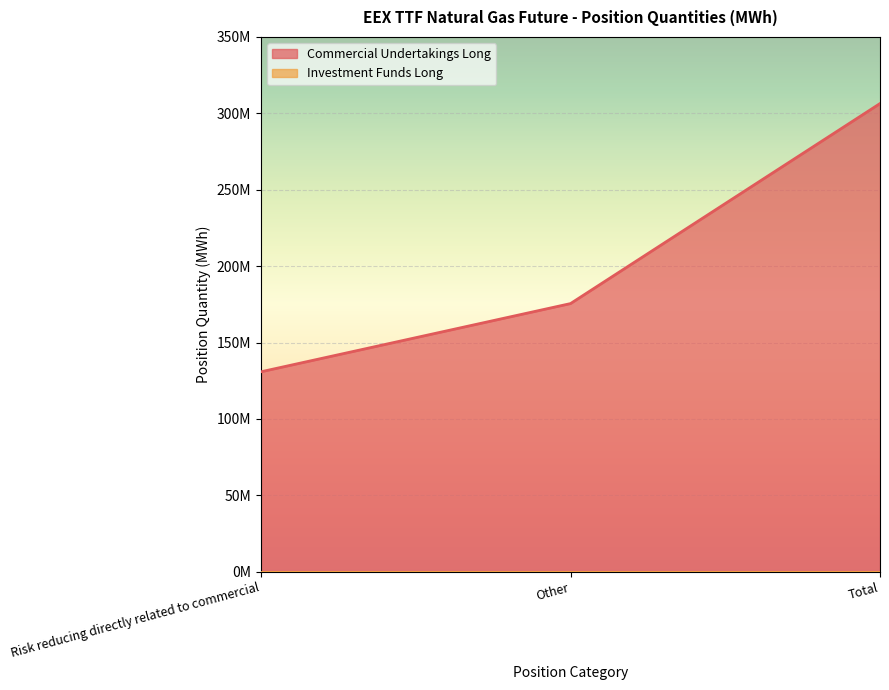

Does the chart display data point markers on the line(s)?

No